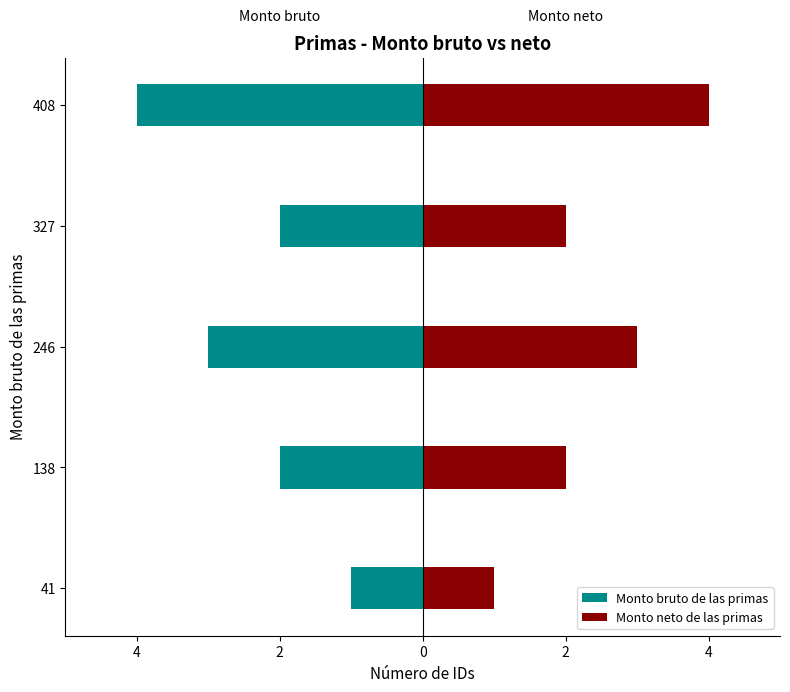

What is the value of the Monto bruto de las primas bar at the 3rd from the left?

-3